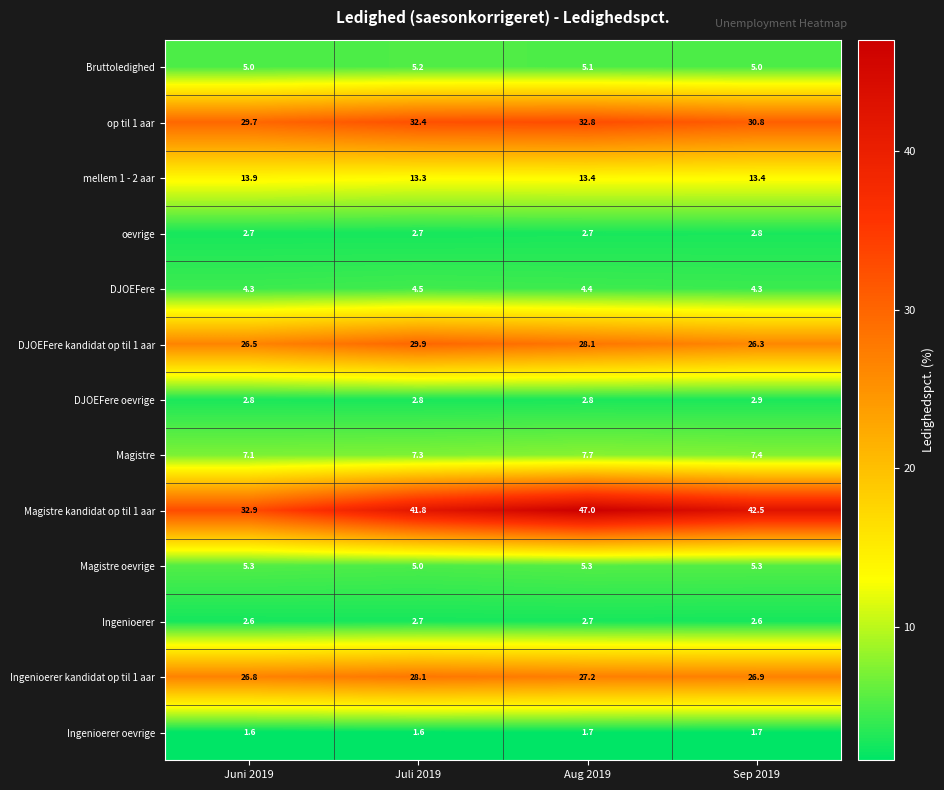

Which series changed the most between Aug 2019 and Sep 2019?

Magistre kandidat op til 1 aar